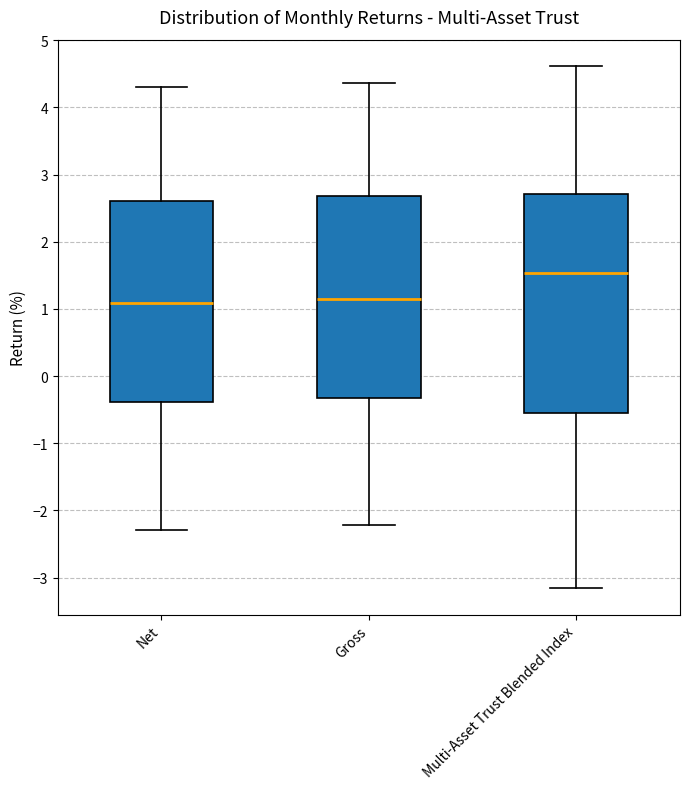

Which box's median line is the highest?

Multi-Asset Trust Blended Index